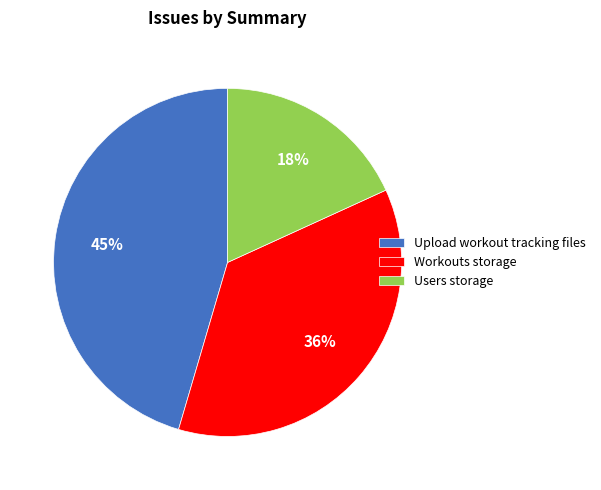

Rank the categories by value from lowest to highest.

Users storage, Workouts storage, Upload workout tracking files